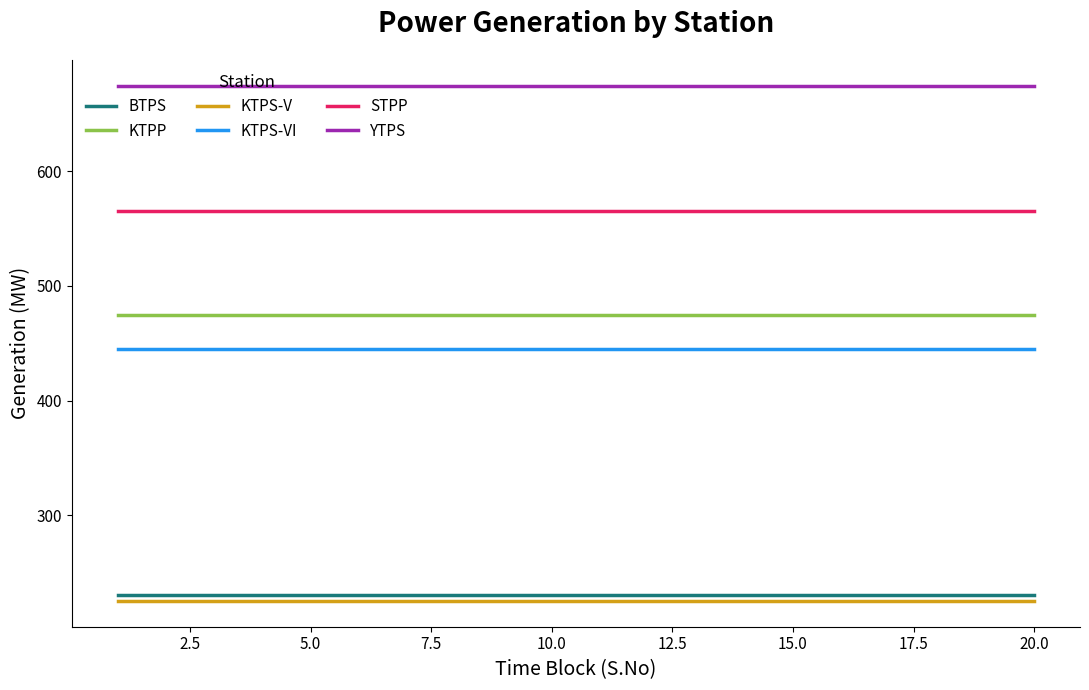

Which series has the largest total across all categories?

YTPS